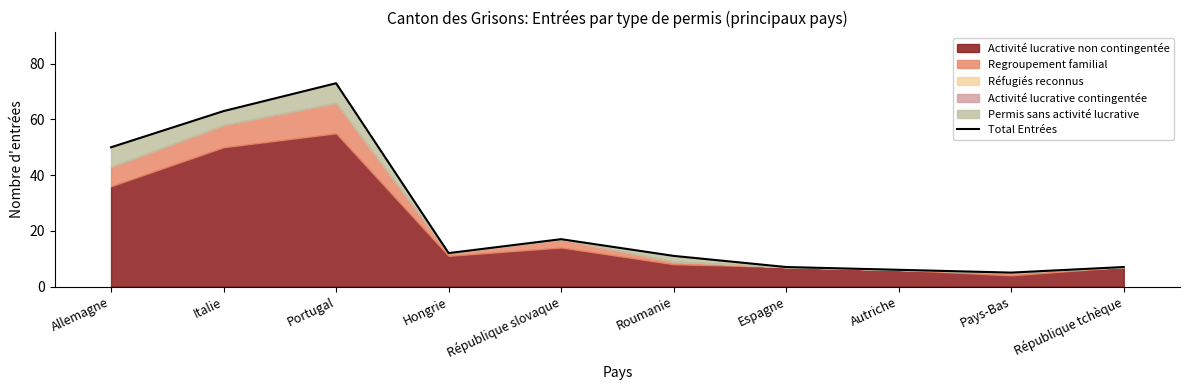

What is the sum of all values?

251